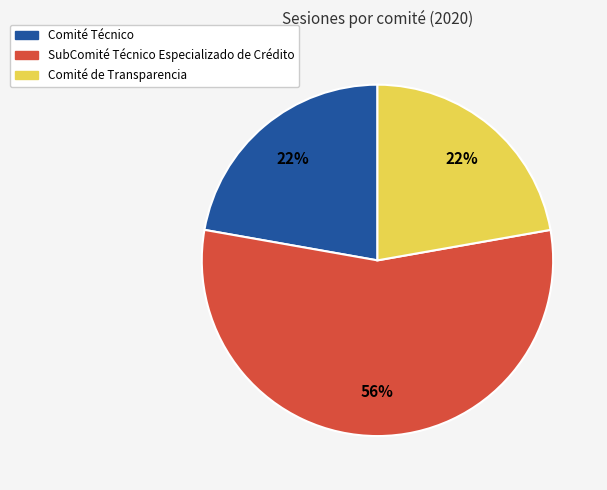

Do Comité Técnico and SubComité Técnico Especializado de Crédito together represent more than half of the pie?

Yes